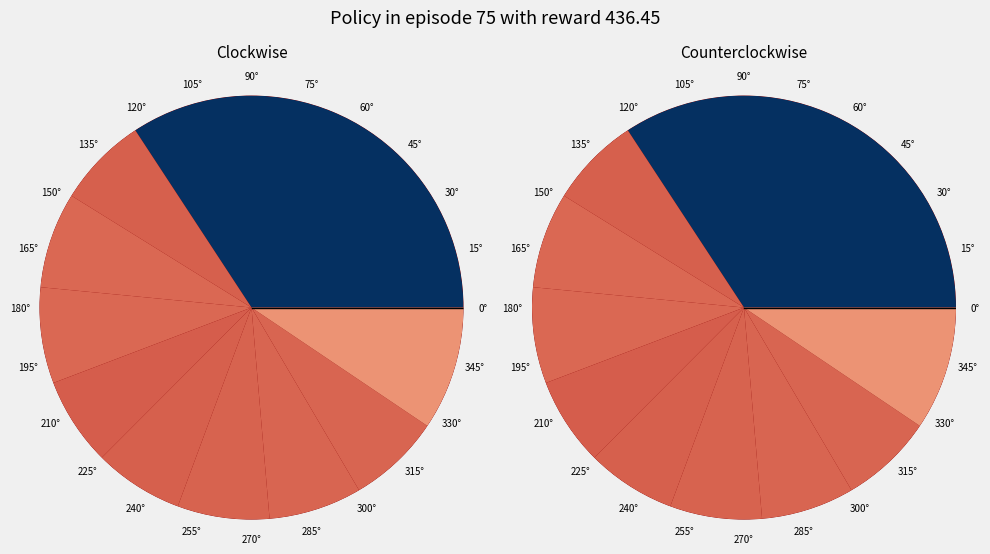

To the nearest percent, what is the combined percentage of pct75 and pct55?

14%